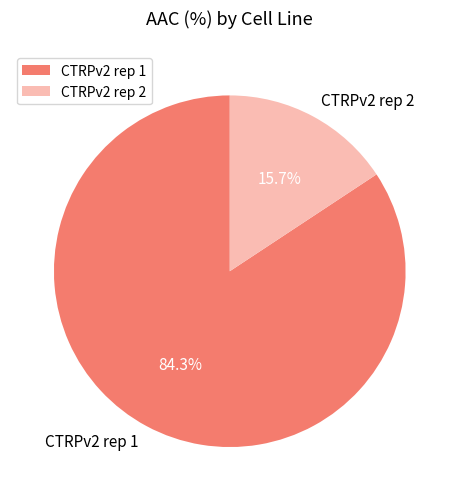

Combined, what portion of the pie is CTRPv2 rep 1 and CTRPv2 rep 2?

100.0%